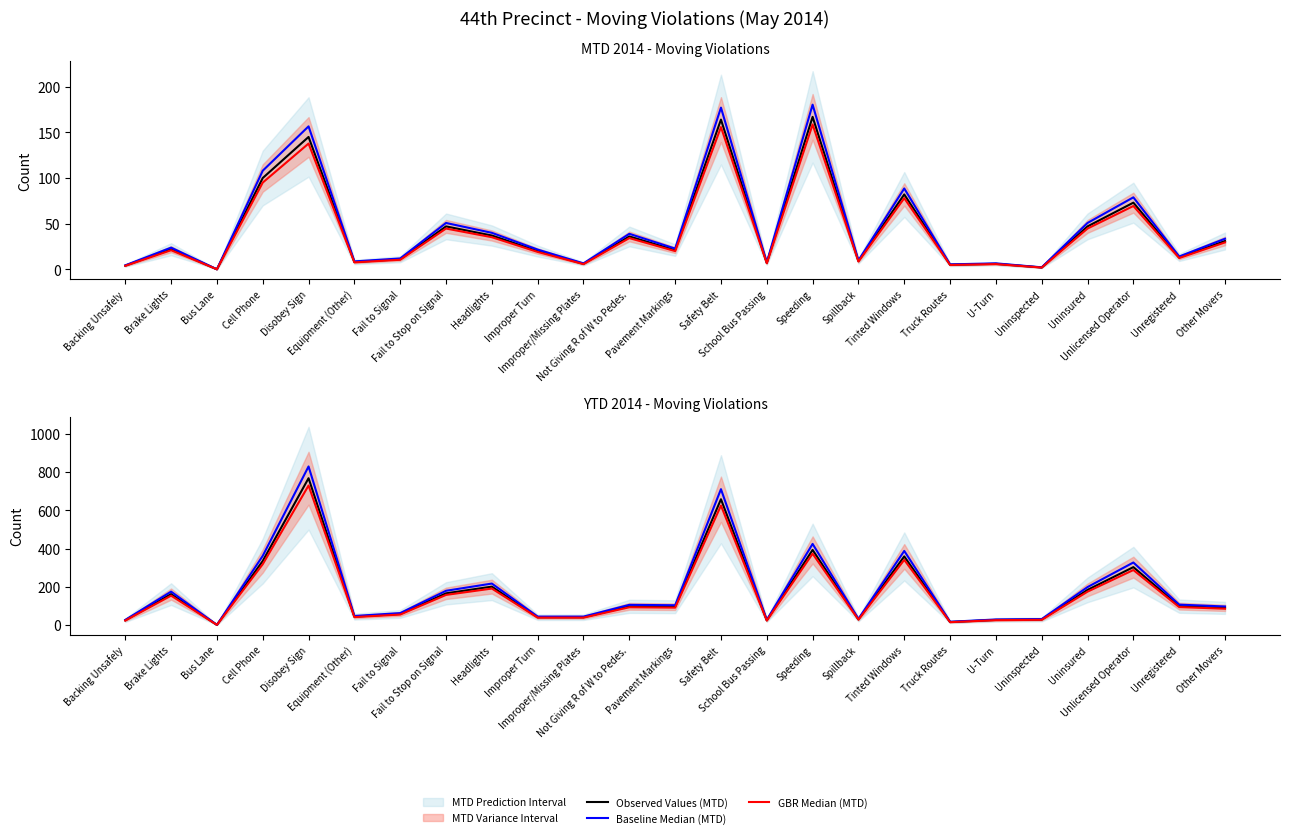

Rank the series by their maximum value, from highest to lowest.

Baseline Median (YTD), Observed Values (YTD), GBR Median (YTD), Baseline Median (MTD), Observed Values (MTD), GBR Median (MTD)